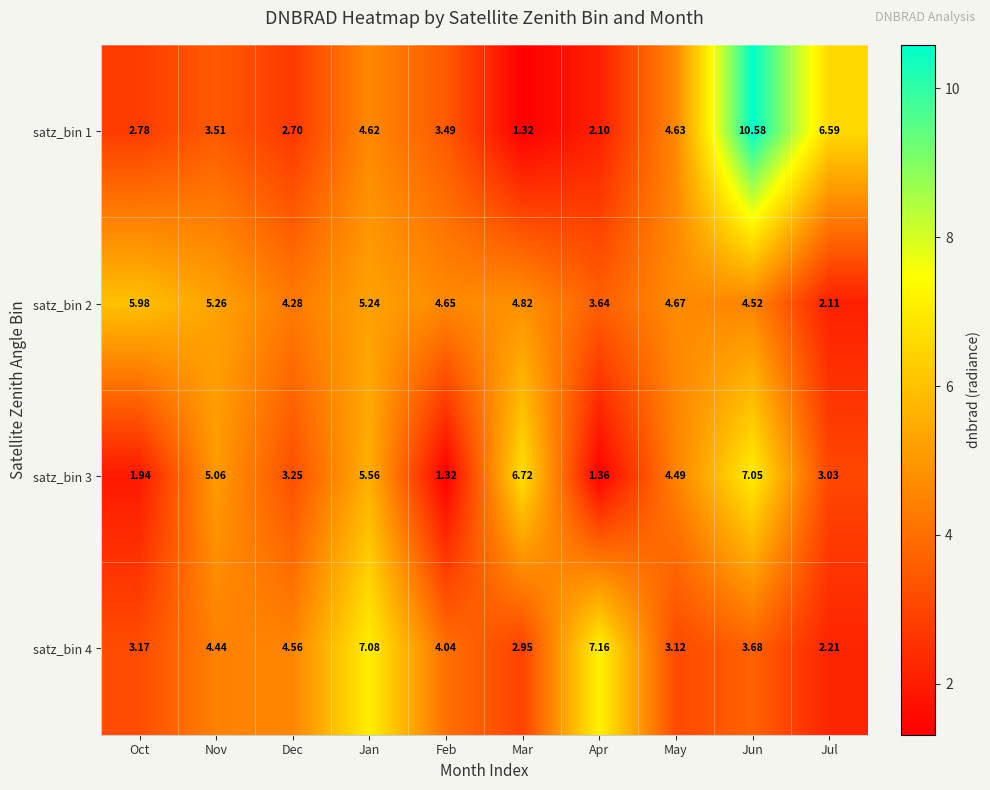

Where is satz_bin 4 nearest to the value 4?

Feb